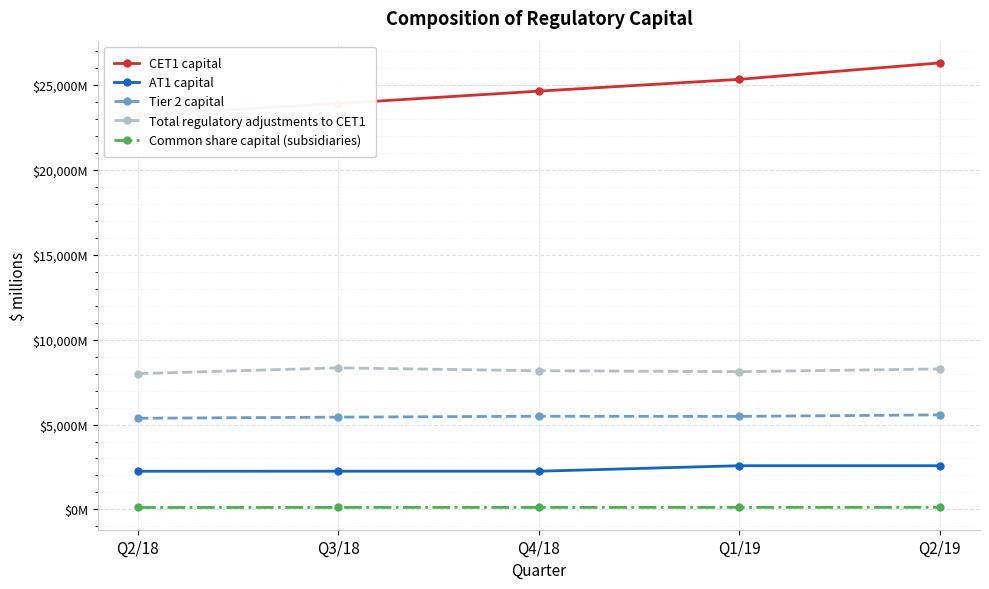

Which category has the highest value in the Tier 2 capital series?

Q2/19